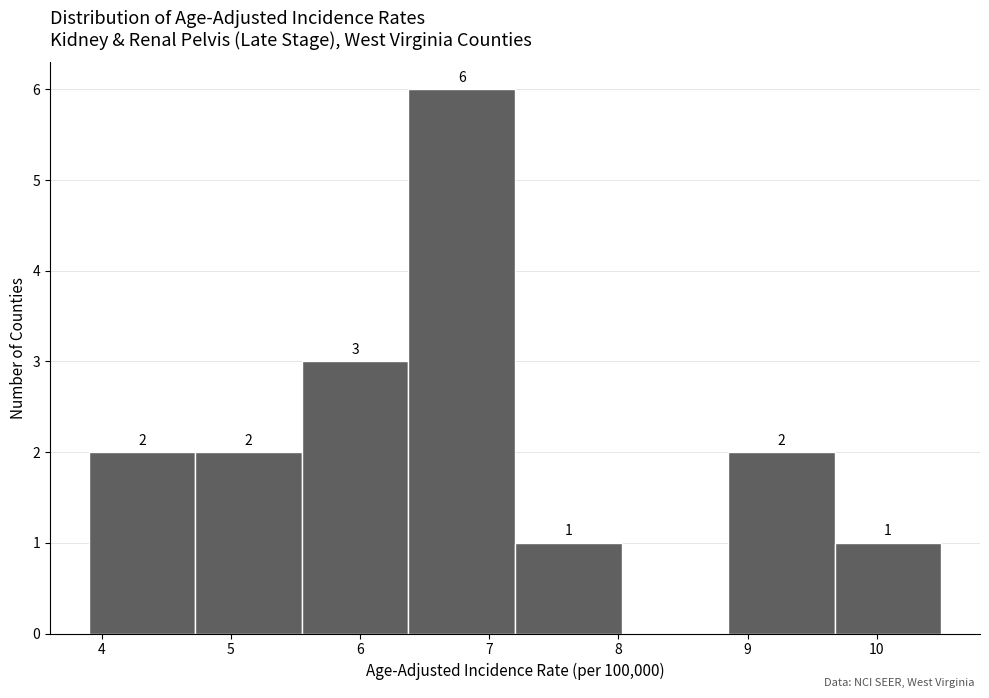

Over which range of the x-axis is the bar tallest?

6.4 to 7.2